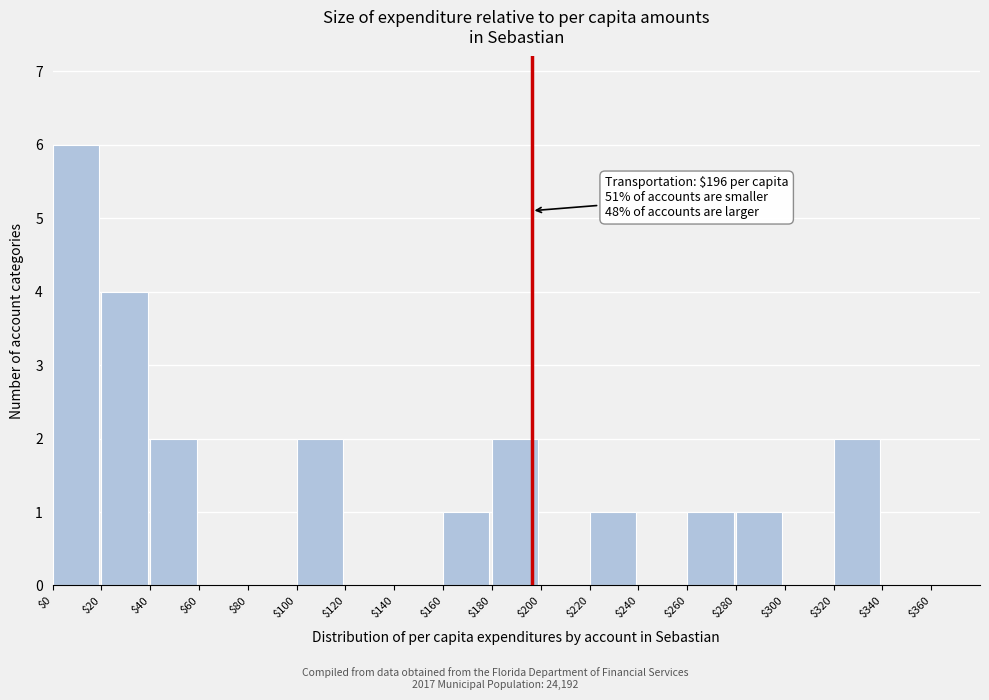

Over which range of the x-axis is the bar tallest?

$0 to $20